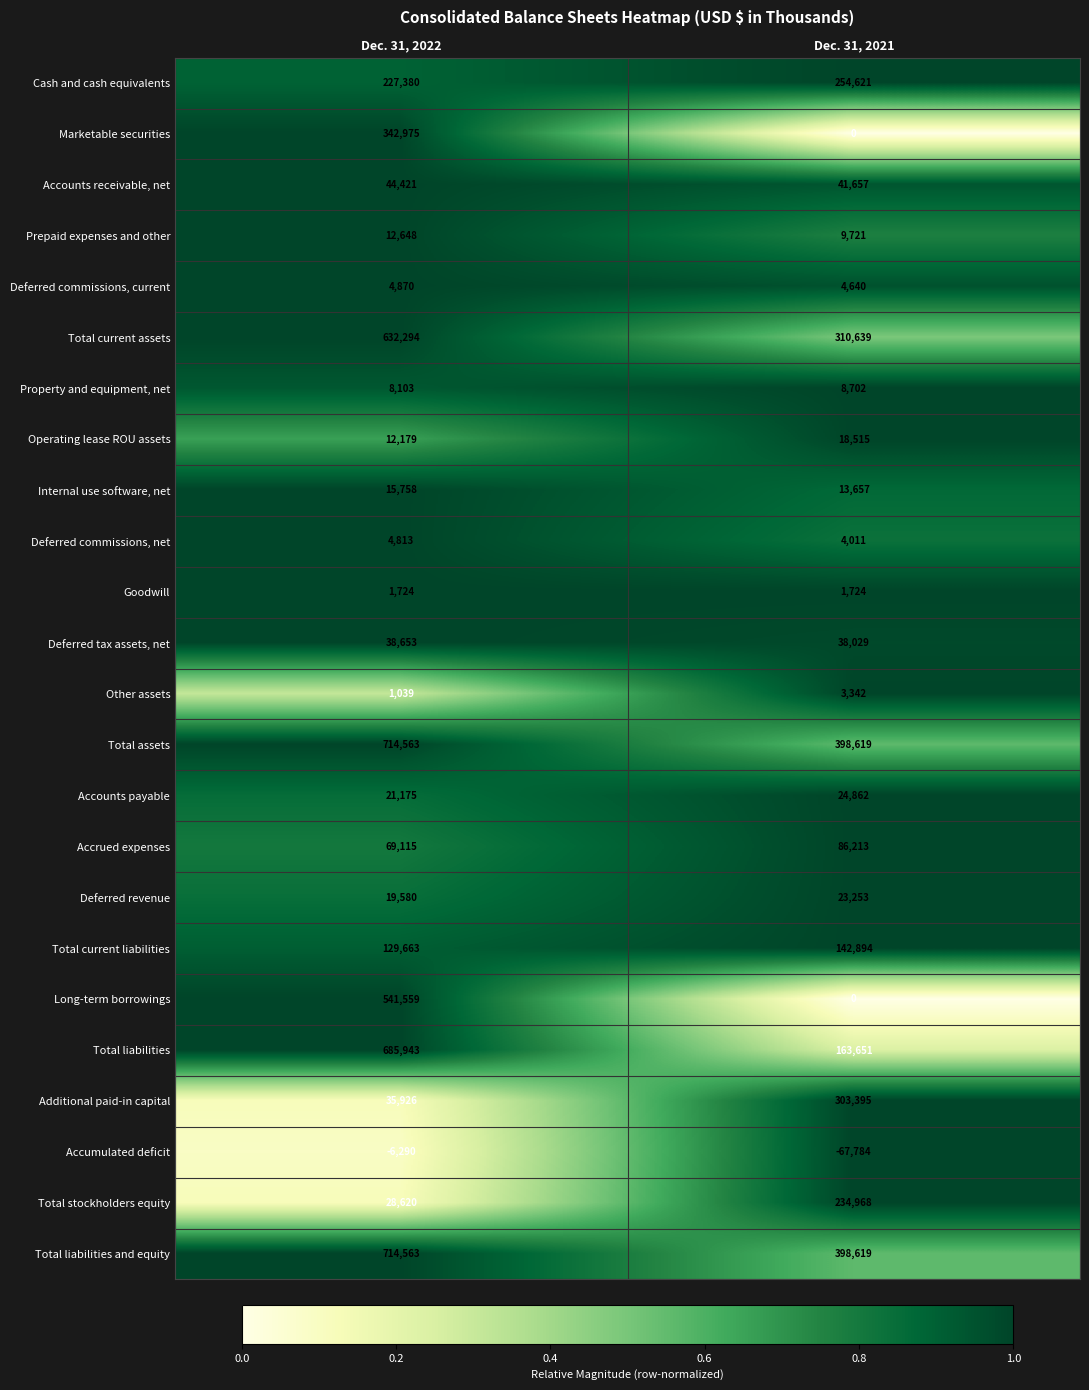

How many series are shown in this chart?

24